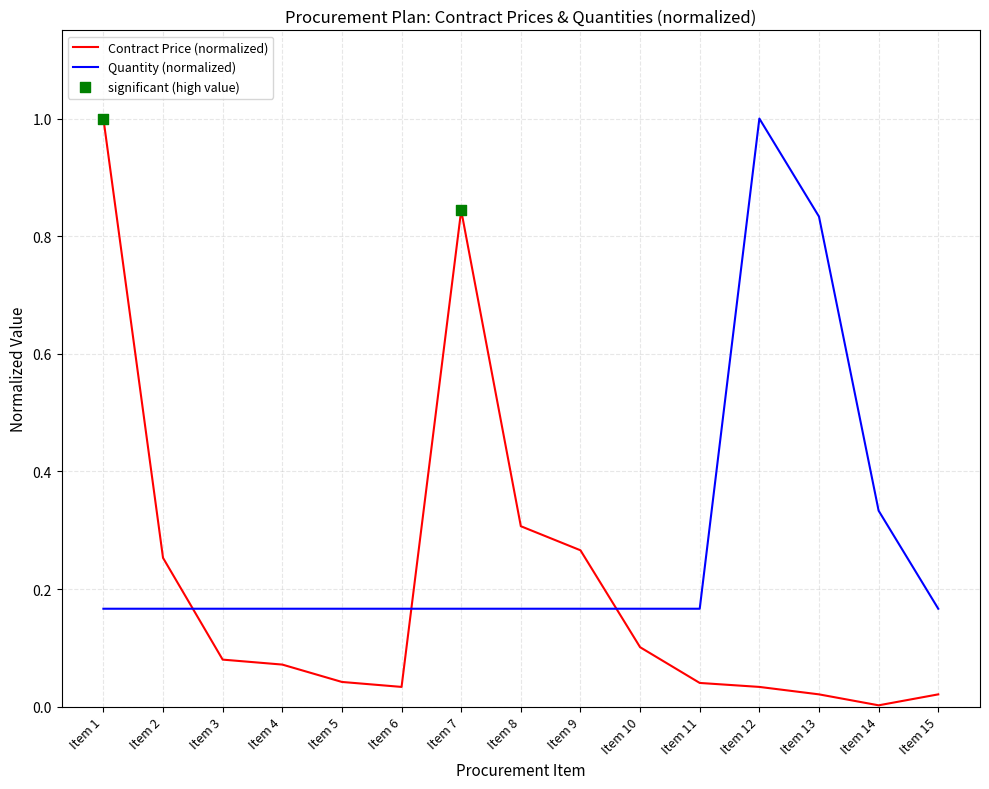

Which series has the widest spread of values?

Contract Price (normalized)